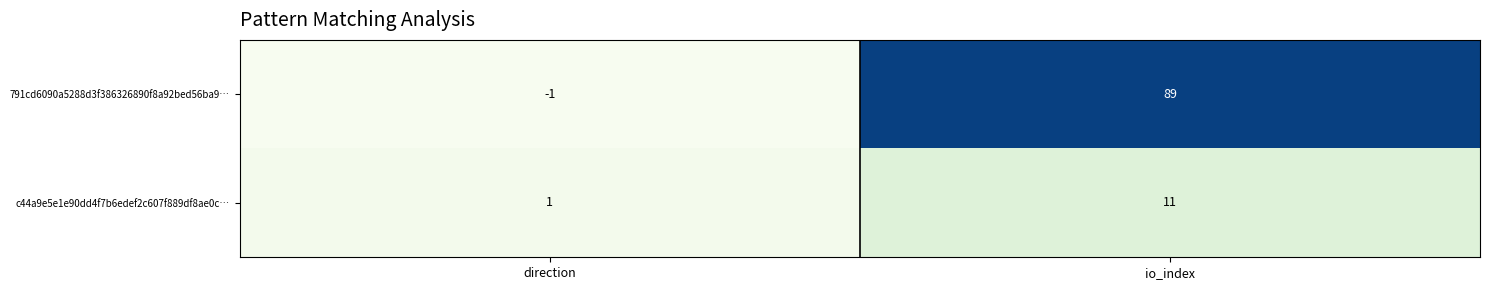

What is the sum of the 791cd6090a5288d3f386326890f8a92bed56ba9… values at io_index and direction?

88